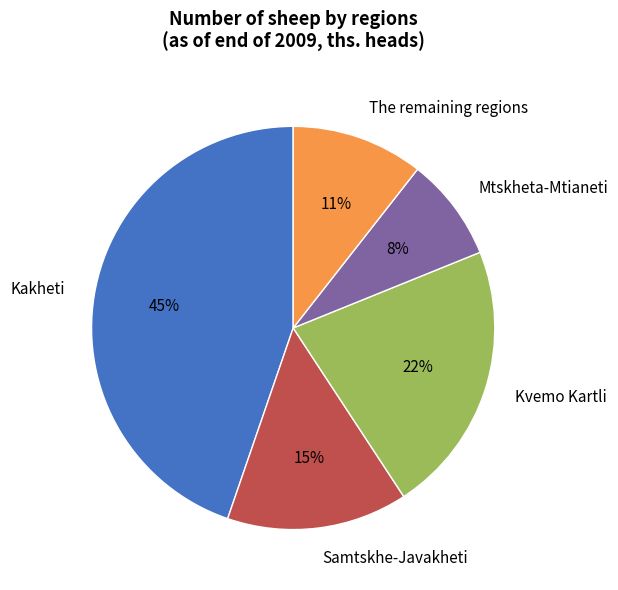

Which slice is the smallest?

Mtskheta-Mtianeti